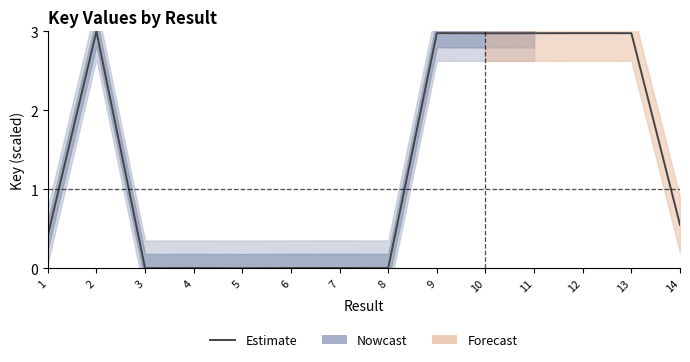

List the labels in order of value, smallest first.

5, 3, 8, 4, 6, 7, 1, 14, 10, 11, 13, 12, 9, 2